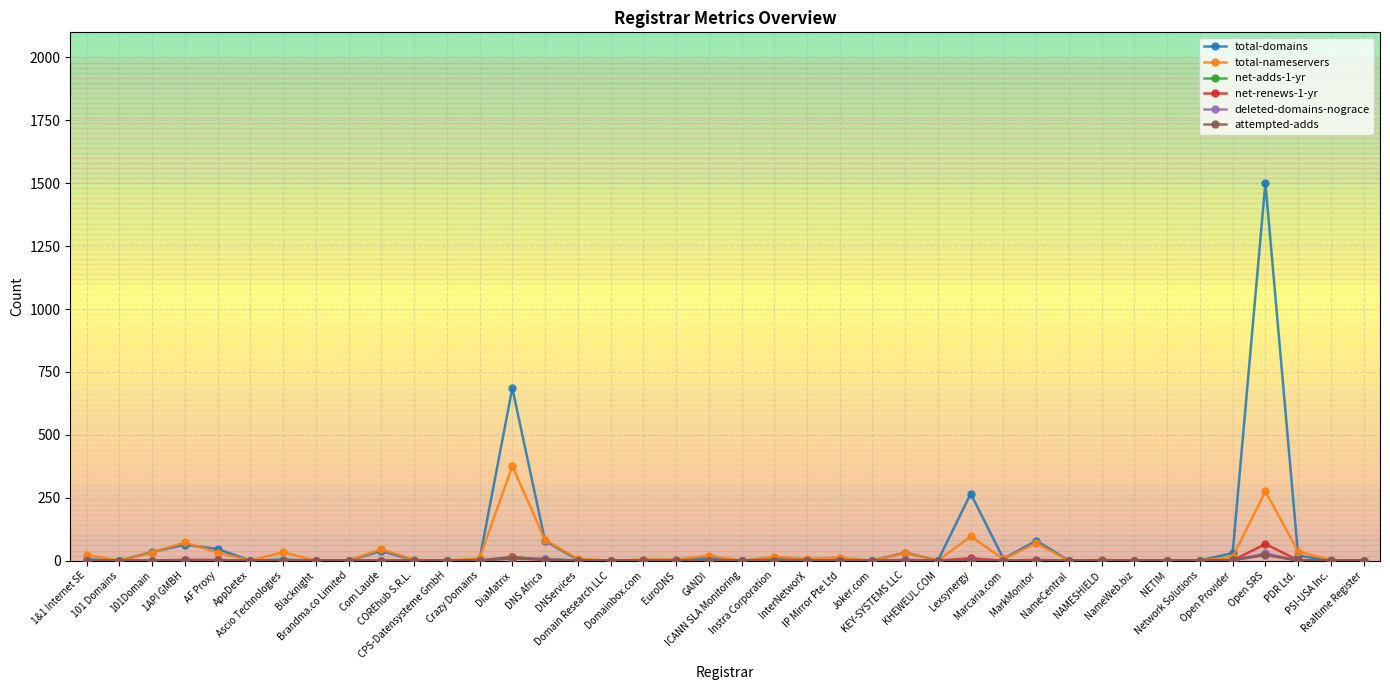

At how many categories does at least one series exceed 555?

2